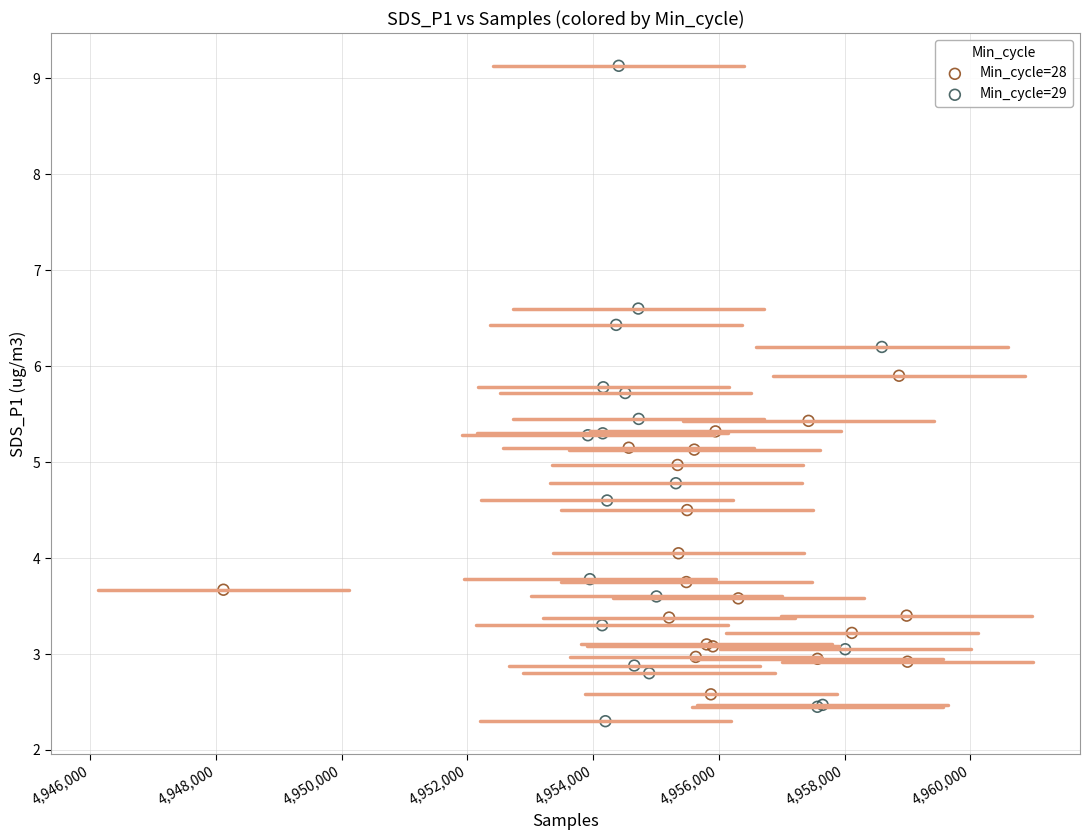

Which series has the largest Y range (max minus min)?

Min_cycle=29